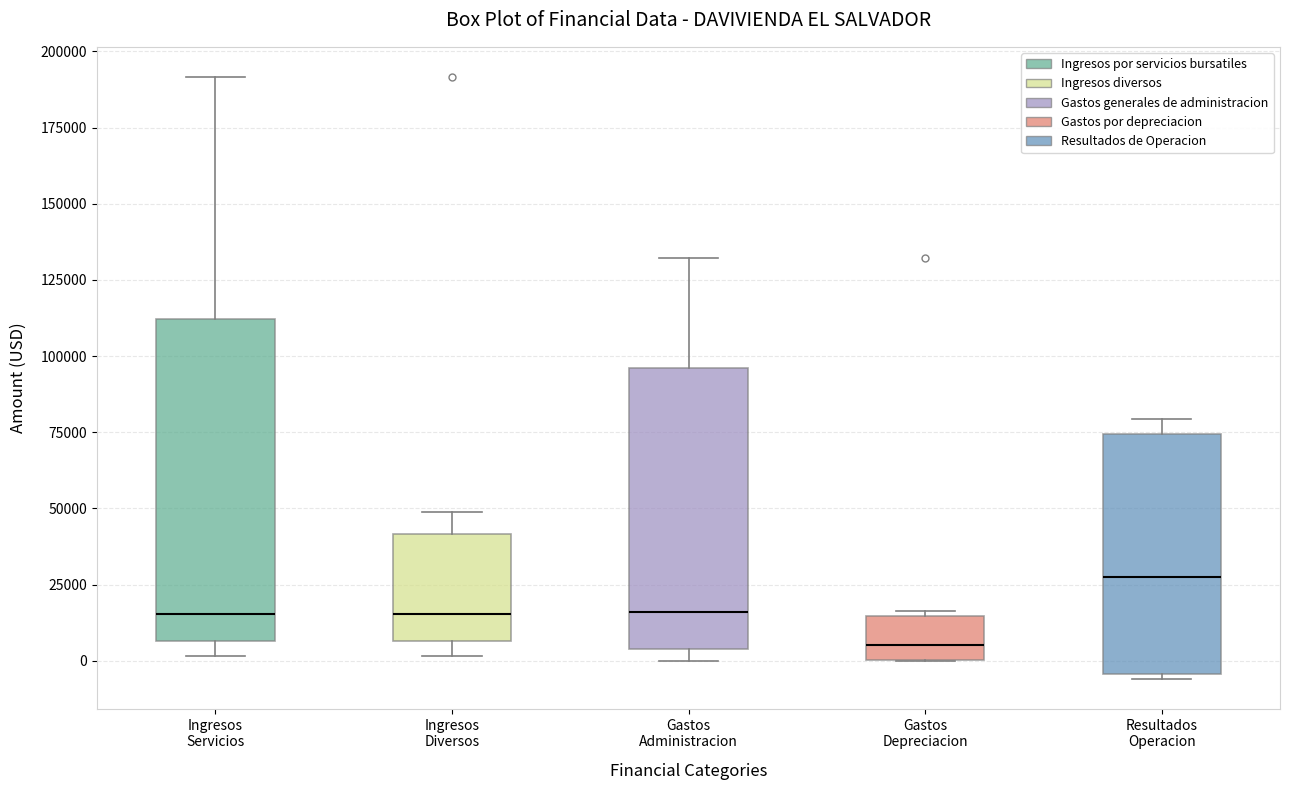

Reading left to right, transcribe this box plot: for each box, give where its median line is, the range the box spans, and where its two whiskers end, as read against the y-axis. The values are not printed on the chart, so give them approximately, as read against the axis.

Ingresos Servicios: median 15000, box 5000 to 110000, whiskers 0 to 190000
Ingresos Diversos: median 15000, box 5000 to 40000, whiskers 0 to 50000
Gastos Administracion: median 15000, box 5000 to 95000, whiskers 0 to 130000
Gastos Depreciacion: median 5000, box 0 to 15000, whiskers 0 to 15000 (just above the box's upper edge)
Resultados Operacion: median 25000, box -5000 to 75000, whiskers -5000 (just below the box's lower edge) to 80000